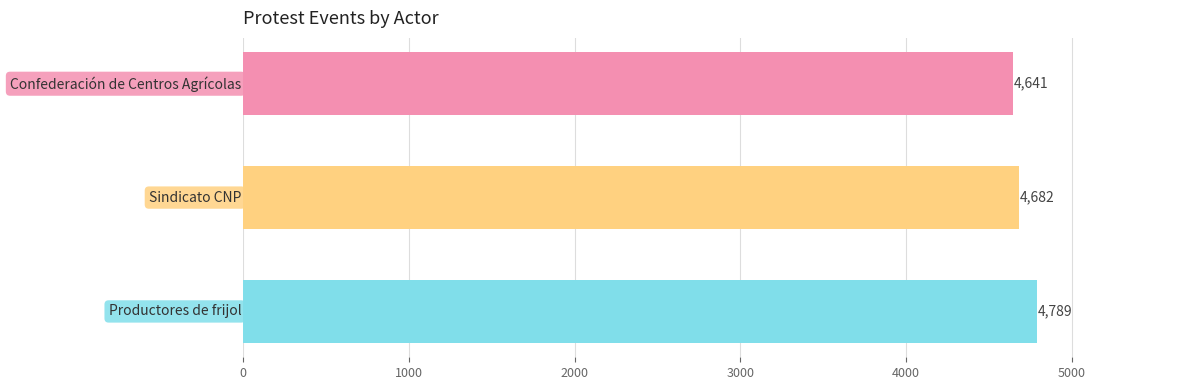

What is the value of the 2nd bar from the top?

4682